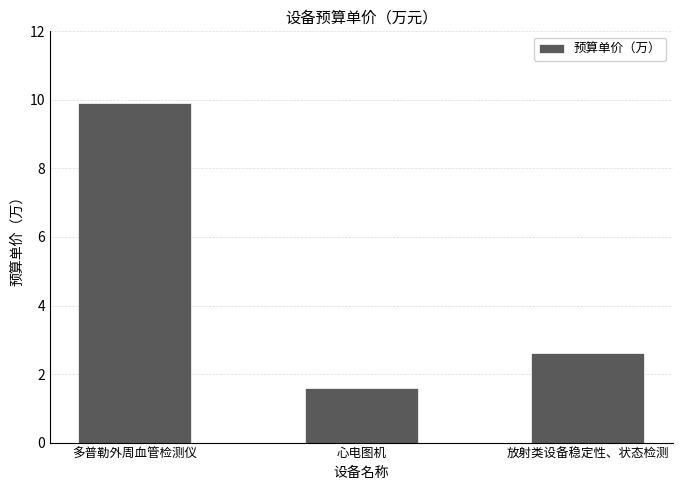

List the labels in order of value, smallest first.

心电图机, 放射类设备稳定性、状态检测, 多普勒外周血管检测仪